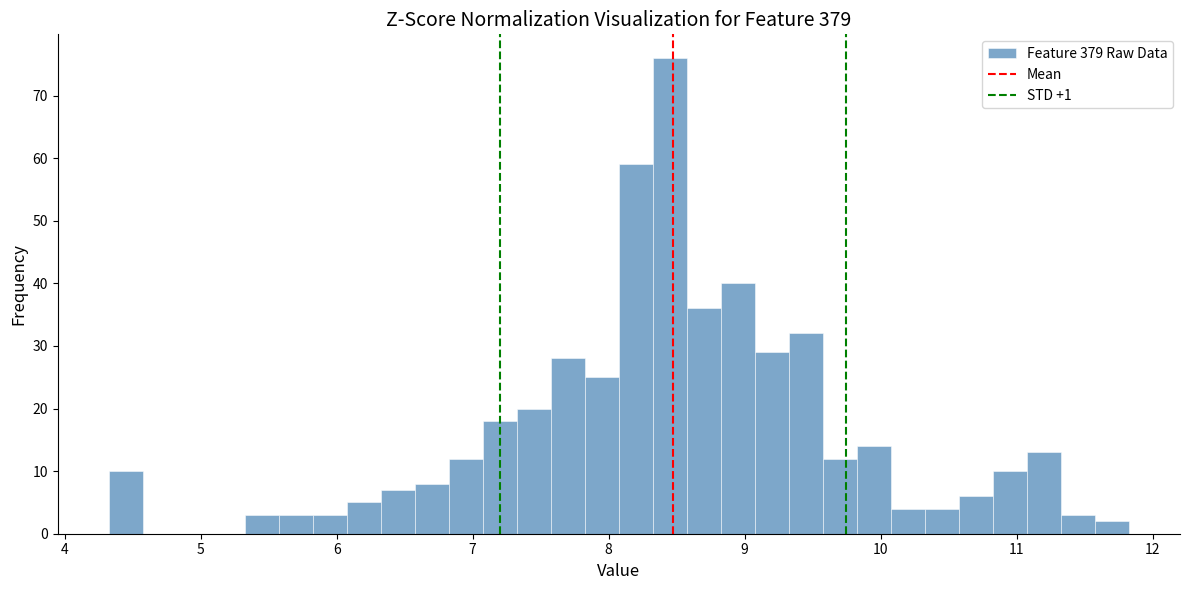

Around what value on the x-axis is the tallest bar? Give the approximate position of its centre, as read against the axis.

8.5